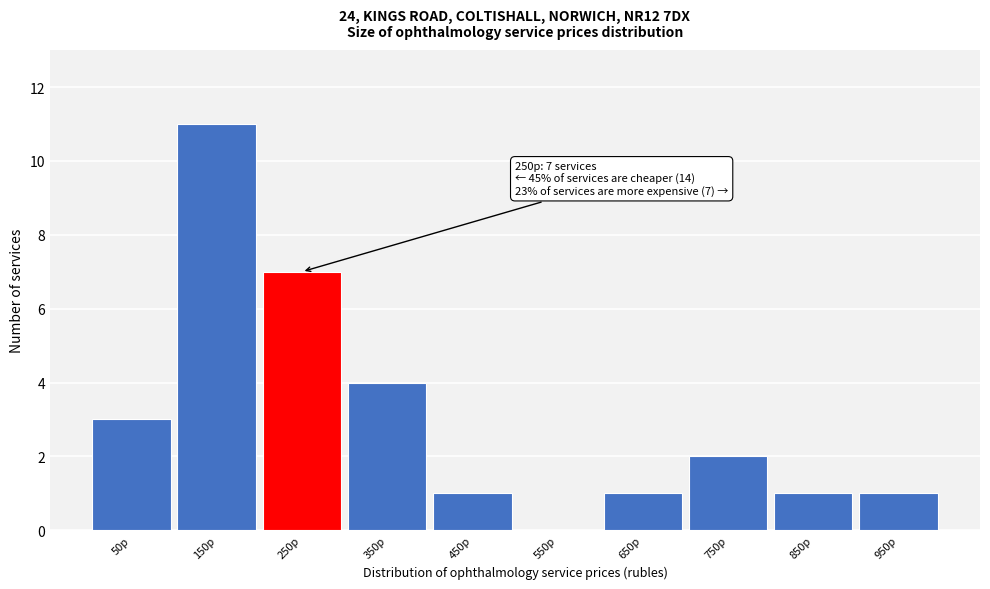

Reading right to left, what are all the values shown in this chart?

950р=1	850р=1	750р=2	650р=1	550р=0	450р=1	350р=4	250р=7	150р=11	50р=3